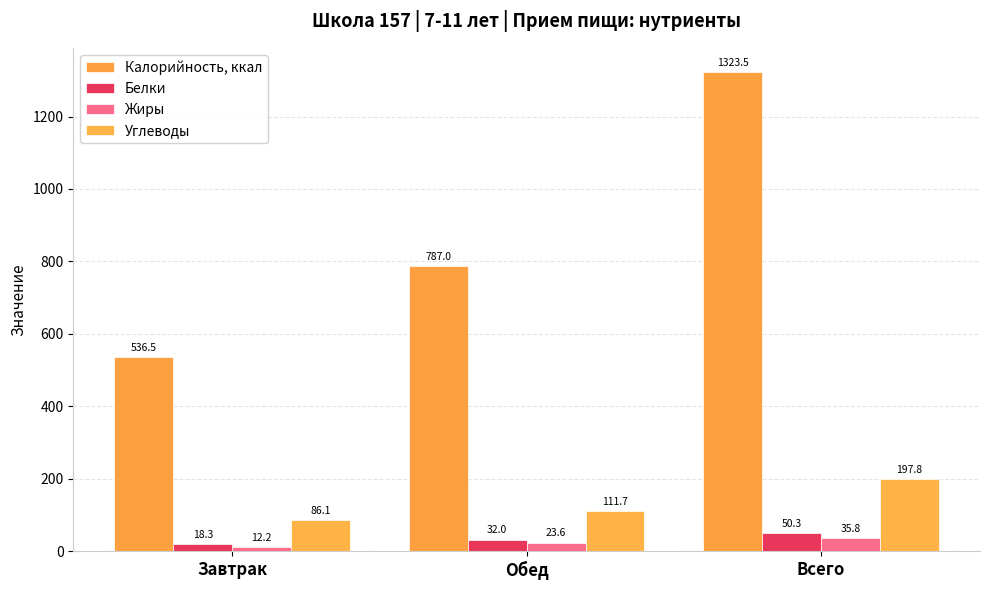

At how many categories does at least one series exceed 832?

1